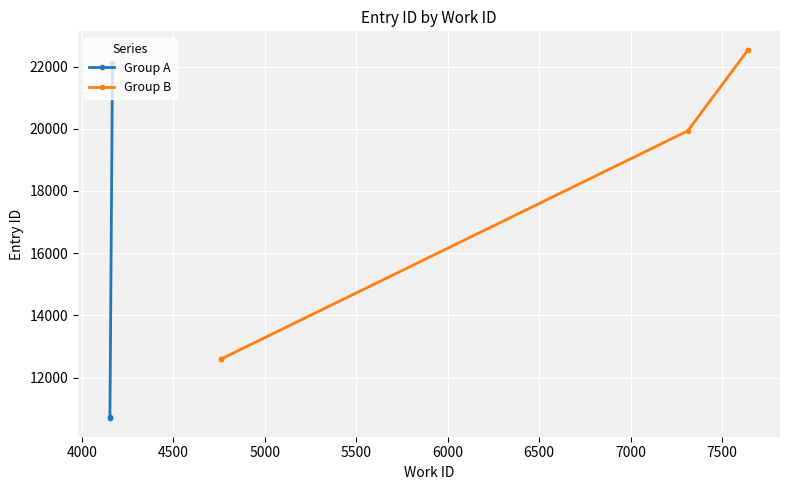

True or false: work_id and id cross at least once.

False